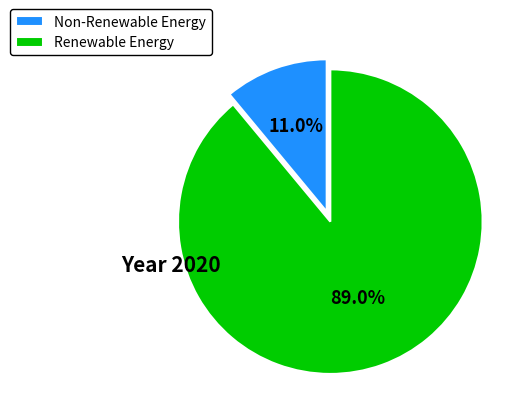

Is there a majority slice in this chart?

Yes